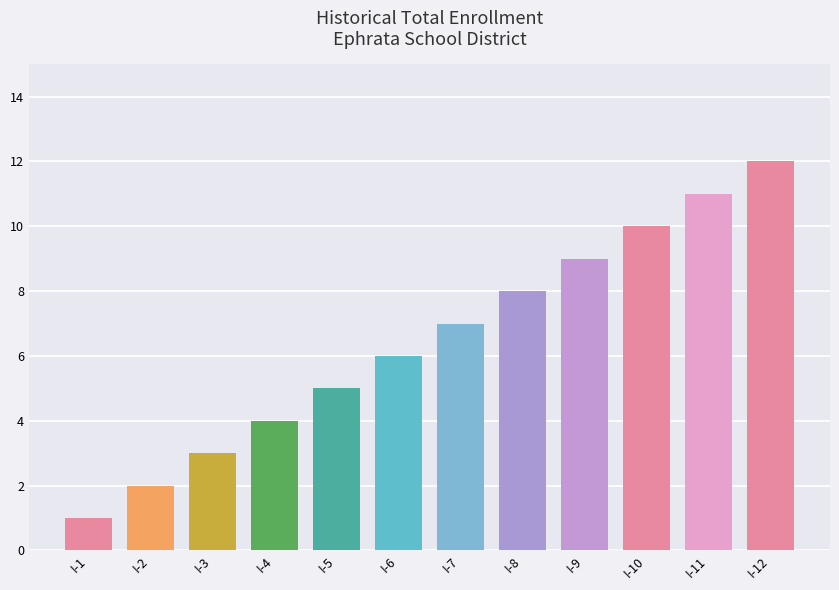

Rank the categories by value from highest to lowest.

I-12, I-11, I-10, I-9, I-8, I-7, I-6, I-5, I-4, I-3, I-2, I-1